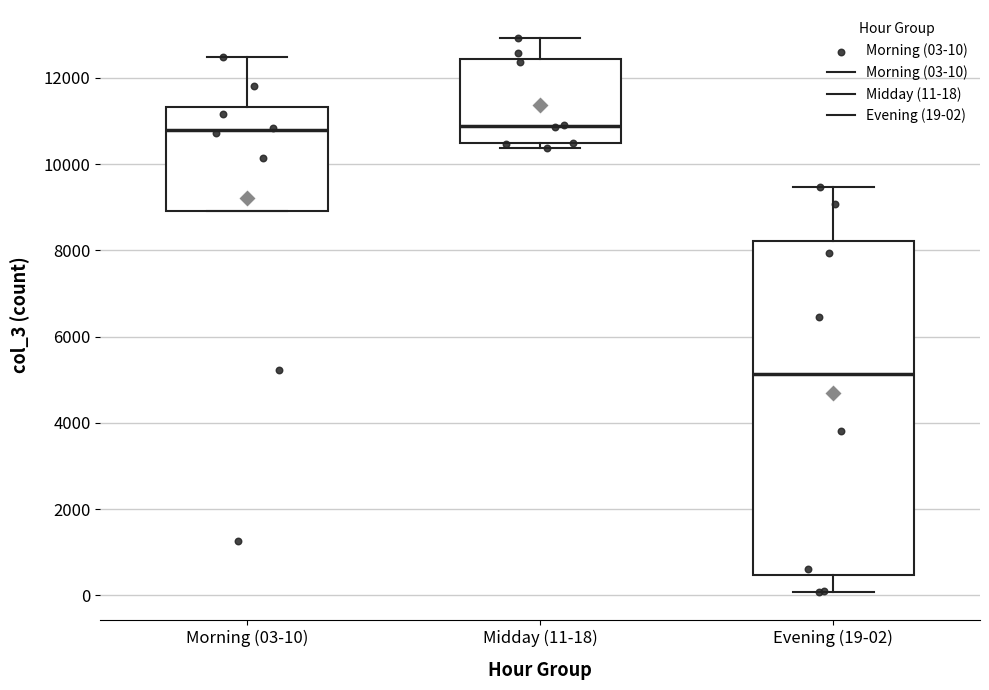

Reading left to right, transcribe this box plot: for each box, give where its median line is, the range the box spans, and where its two whiskers end, as read against the y-axis. The values are not printed on the chart, so give them approximately, as read against the axis.

Morning (03-10): median 10800, box 9000 to 11400, whiskers 9000 to 12400
Midday (11-18): median 10800, box 10400 to 12400, whiskers 10400 (just below the box's lower edge) to 13000
Evening (19-02): median 5200, box 400 to 8200, whiskers 0 to 9400